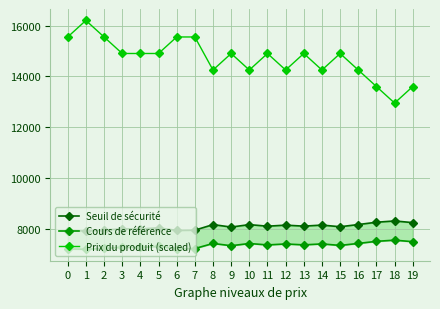

What is the value of the Prix du produit (scaled) point at the 16th from the left?

14900